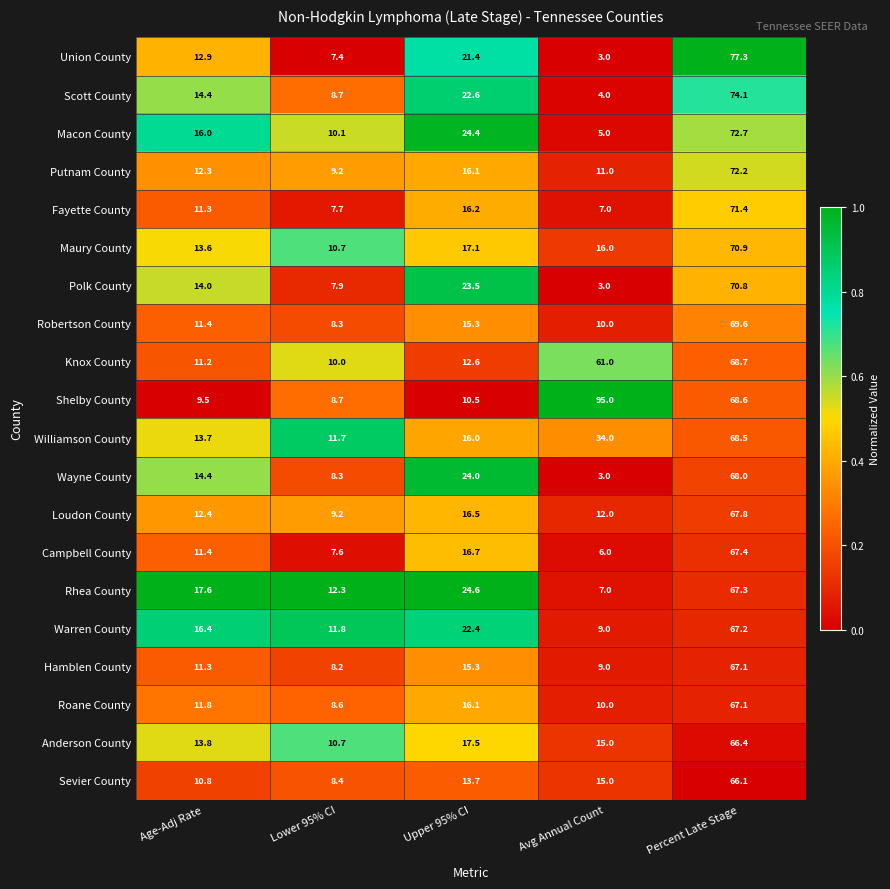

What is the spread (max minus min) of values at Upper 95% CI?

14.1